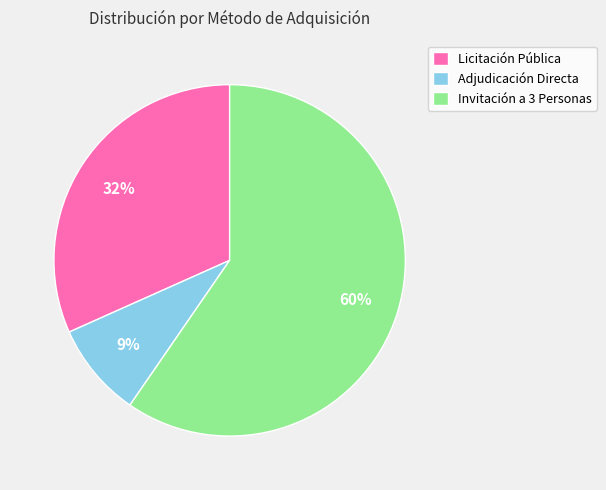

True or false: Invitación a 3 Personas accounts for 60% of the total.

True